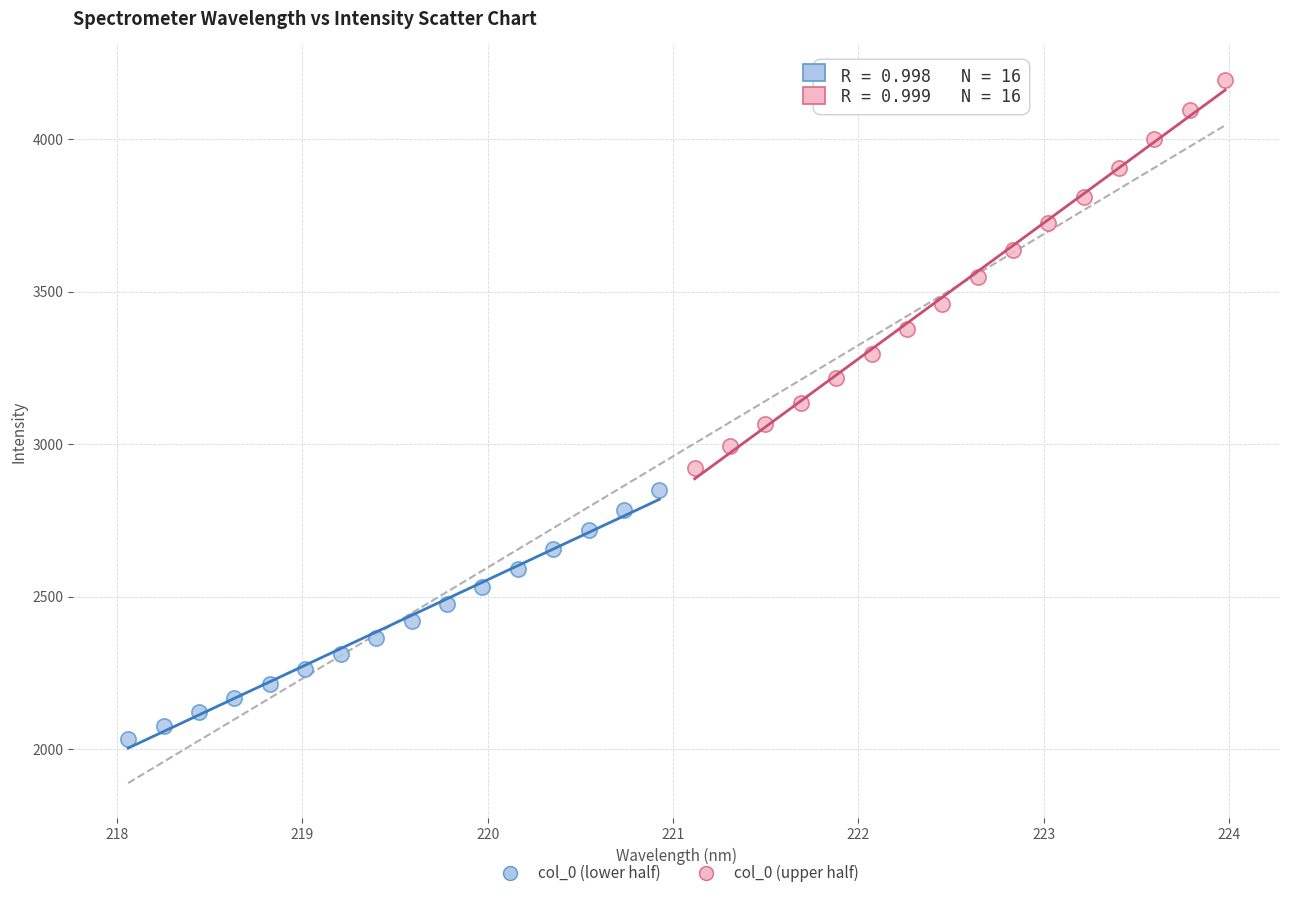

Which series contains the lowest Y value?

col_0 (lower half)